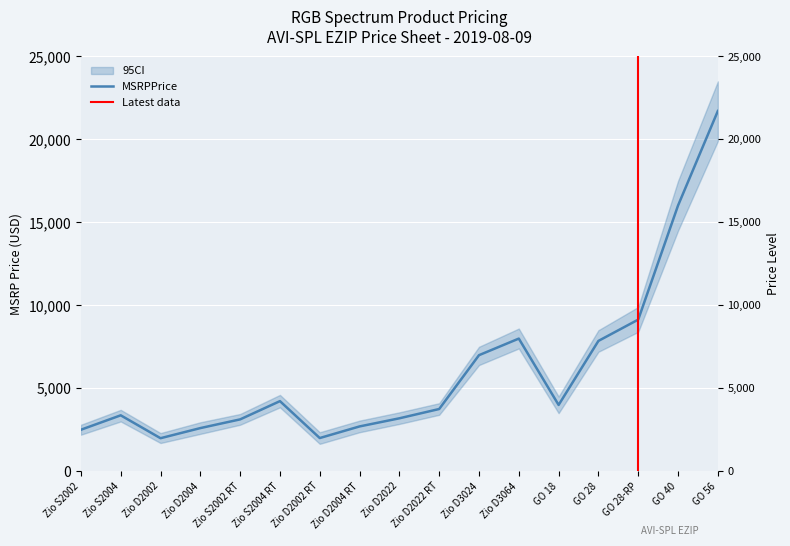

At which label does the data first exceed 3750?

Zio S2004 RT